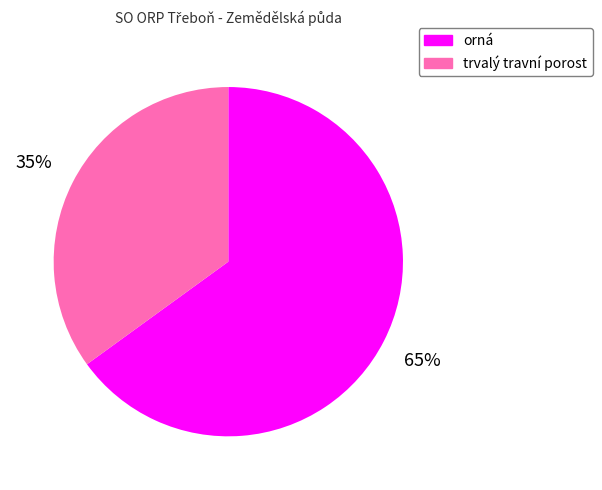

What is the ratio of the value at trvalý travní porost to the value at orná?

0.5